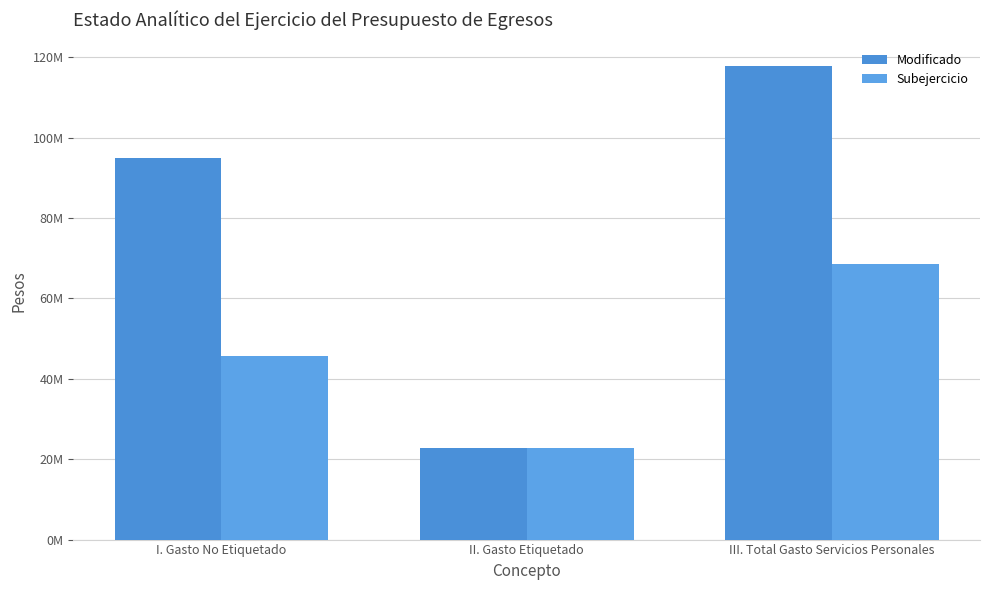

Reading right to left, extract all data points from this chart.

Modificado: III. Total Gasto Servicios Personales=117791501.4	II. Gasto Etiquetado=22840868.0	I. Gasto No Etiquetado=94950633.4
Subejercicio: III. Total Gasto Servicios Personales=68506965.7	II. Gasto Etiquetado=22840868.0	I. Gasto No Etiquetado=45666097.6